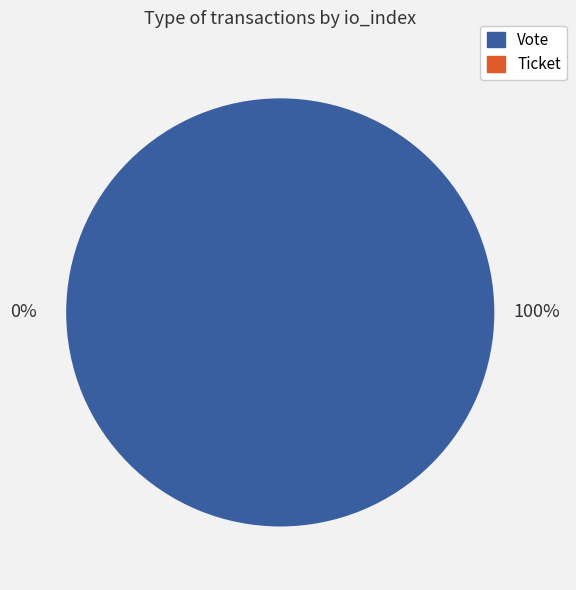

What is the largest slice in the pie chart?

Vote